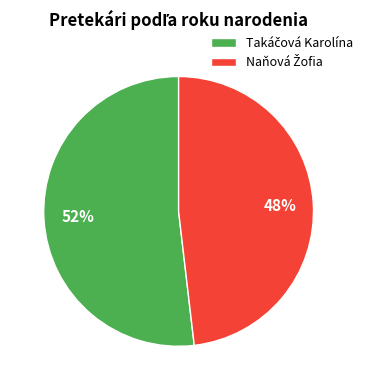

Is there any slice that represents more than half of the pie?

Yes